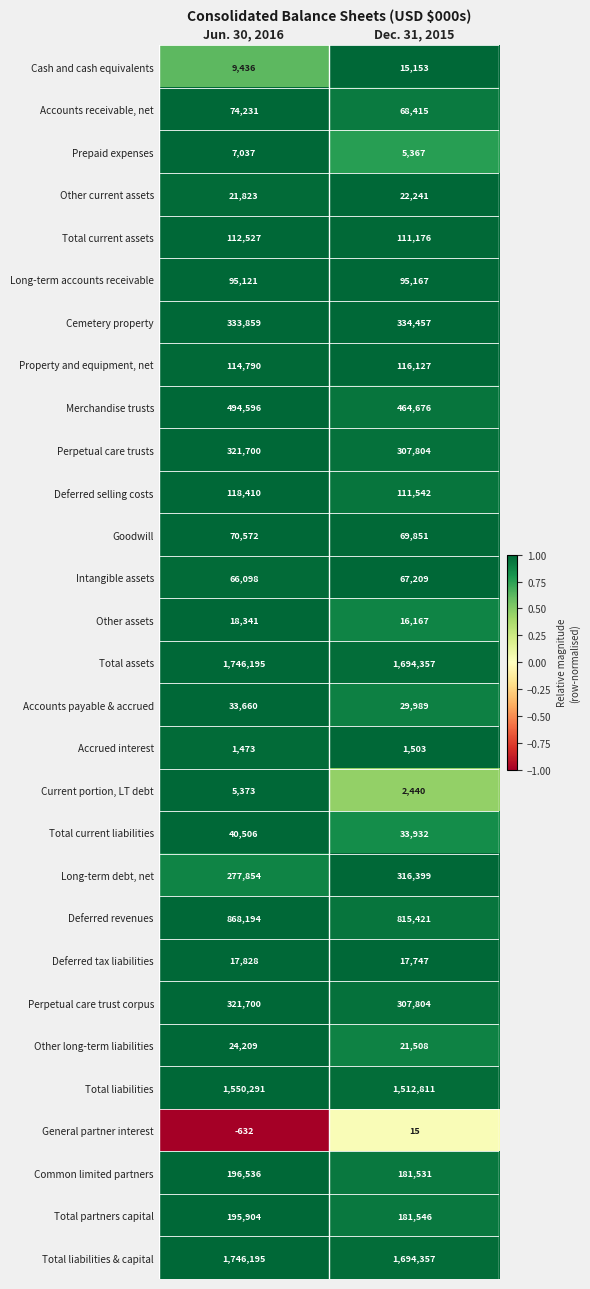

What is the sum of the Accounts receivable, net values at Jun. 30, 2016 and Dec. 31, 2015?

142646